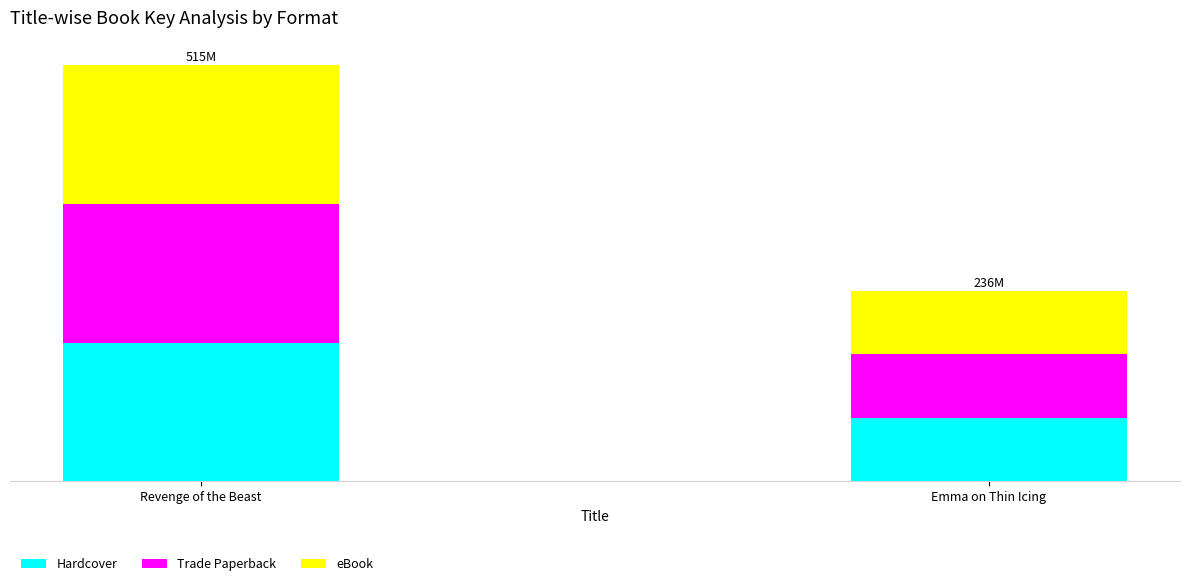

What are all the series names shown in the legend?

Hardcover, Trade Paperback, eBook